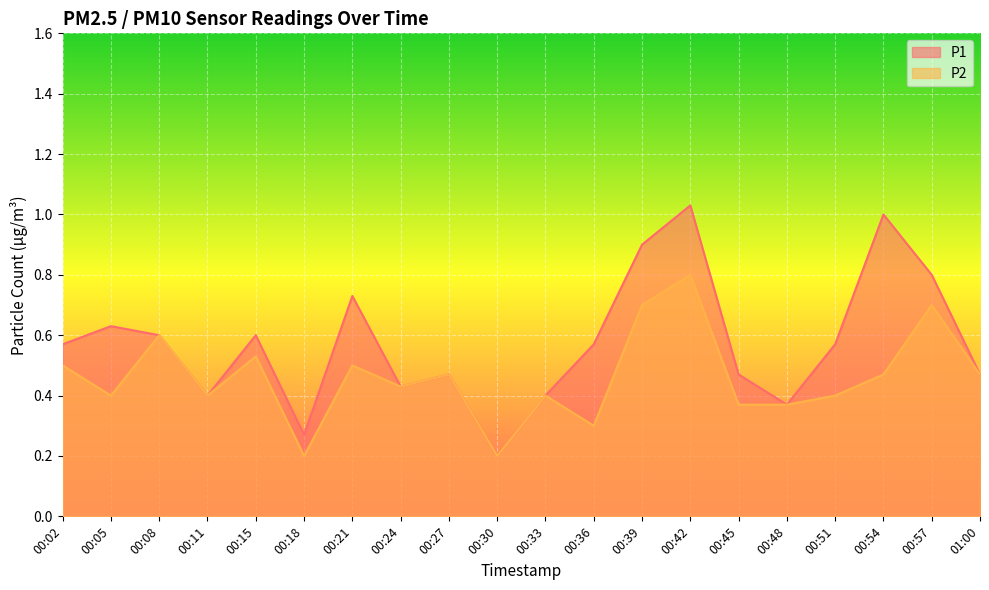

What is the label of the 7th point from the left?

00:21